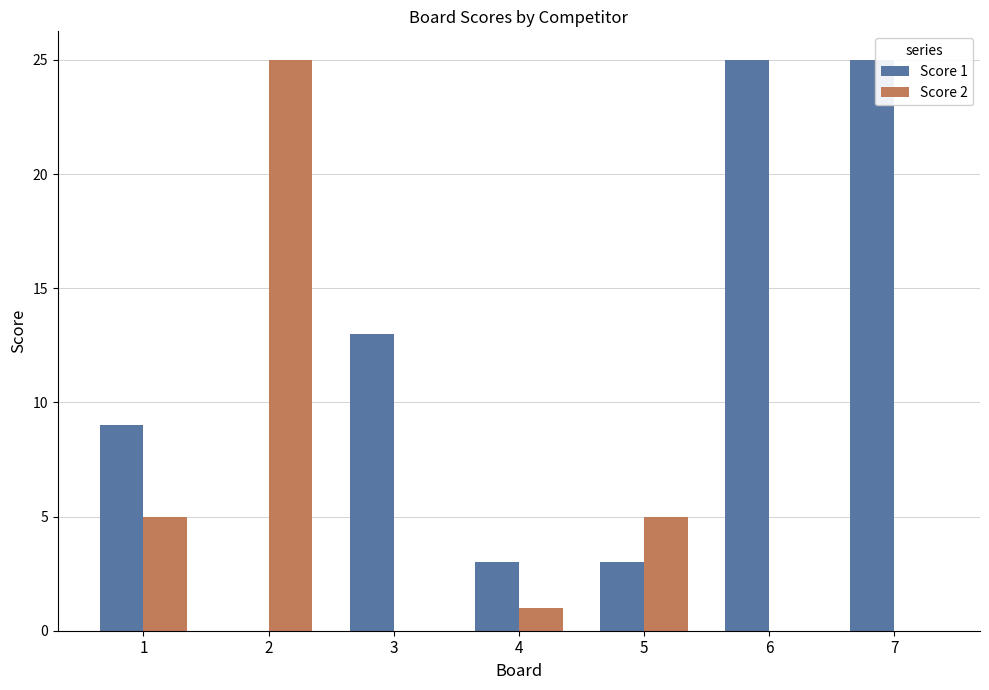

At which label does Score 2 first exceed 1?

1